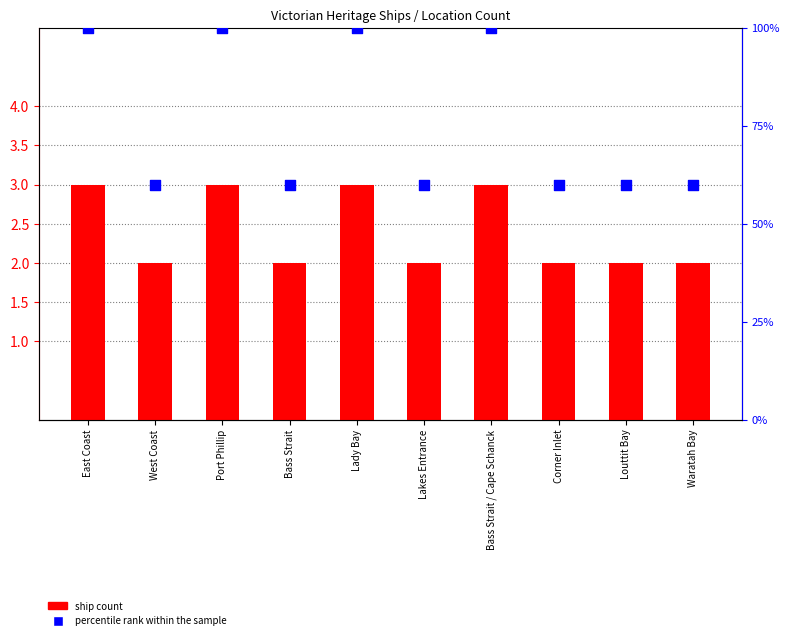

Which series has the largest Y range (max minus min)?

percentile rank within the sample